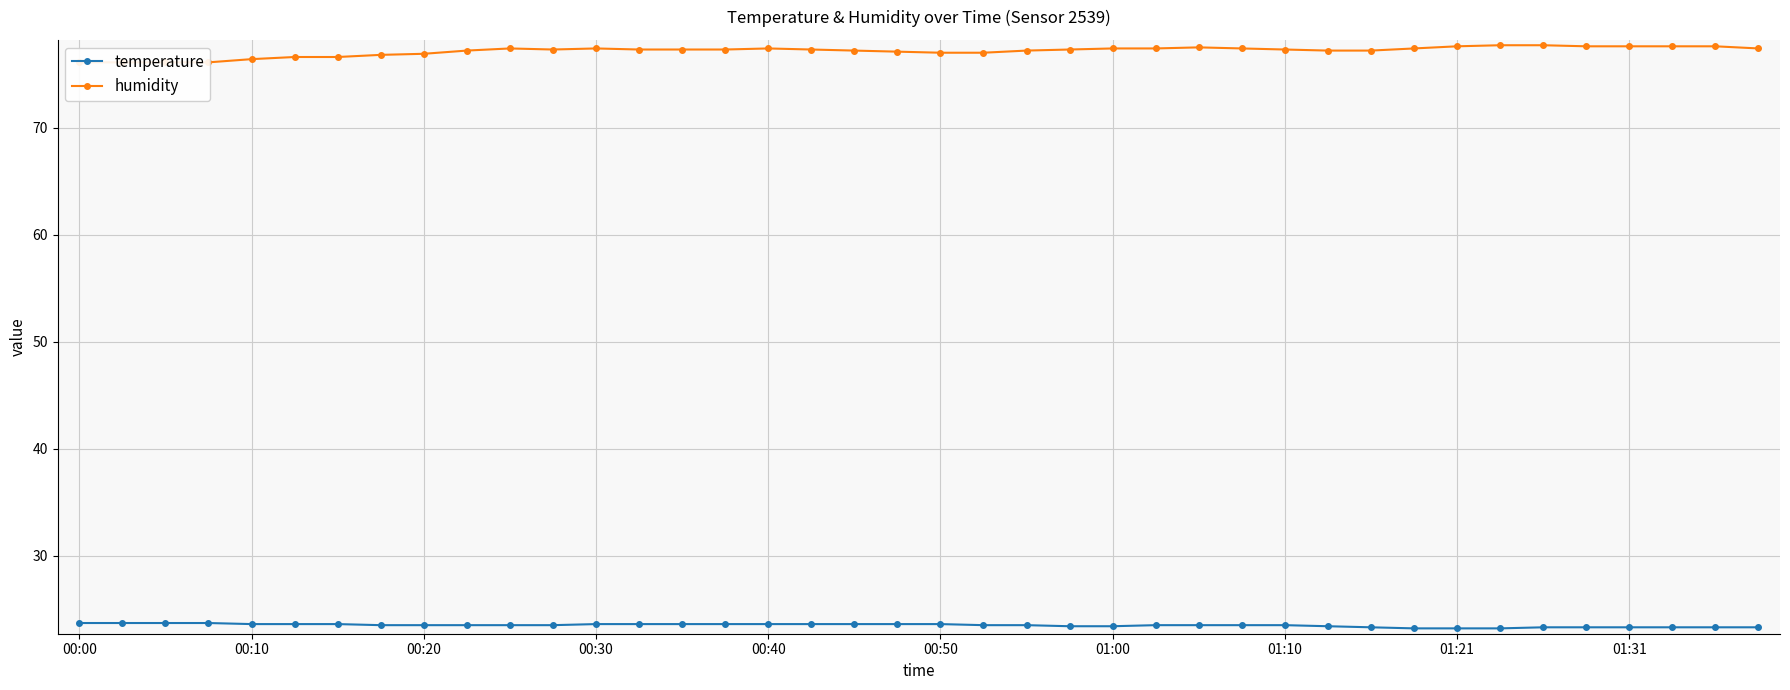

True or false: temperature and humidity cross at least once.

False